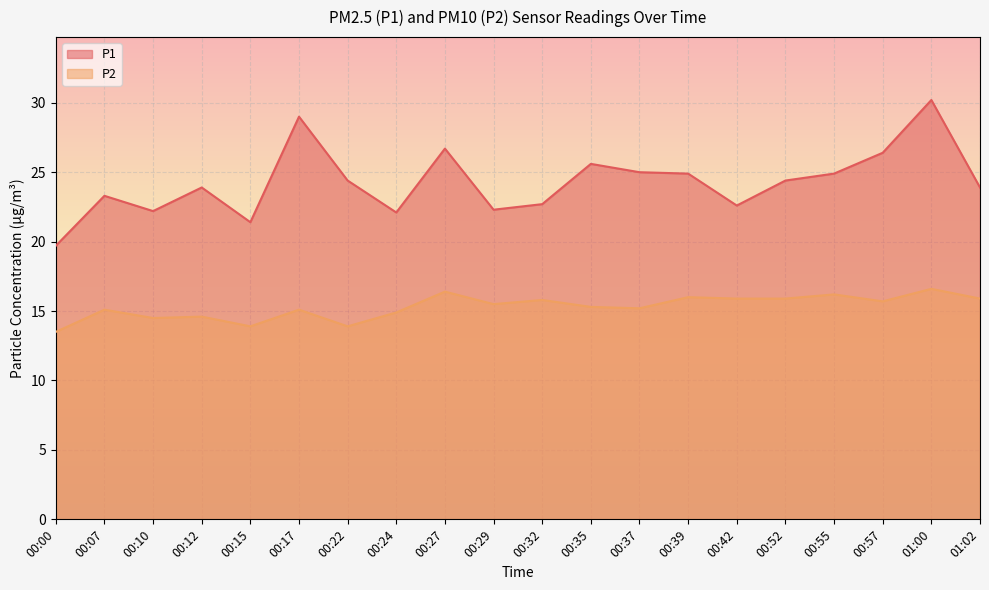

Is the value of P1 at 00:15 greater than the value of P2 at 00:17?

Yes